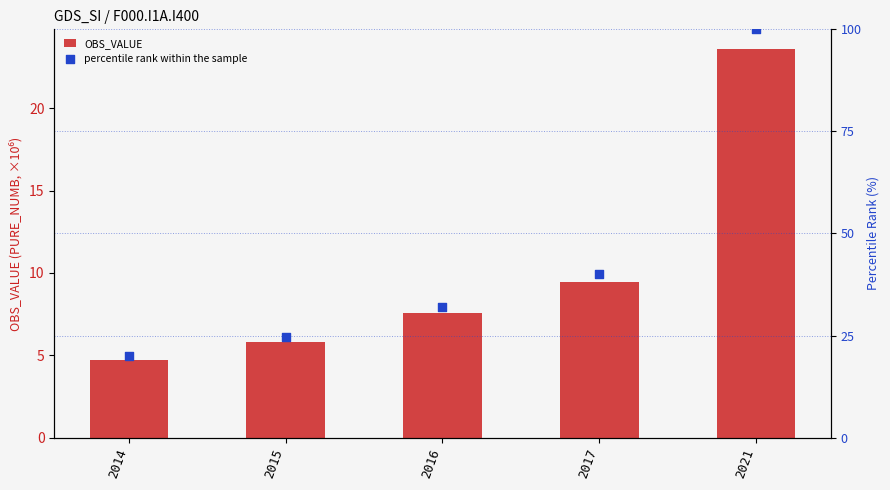

At which category is the sum across all series the highest?

2021